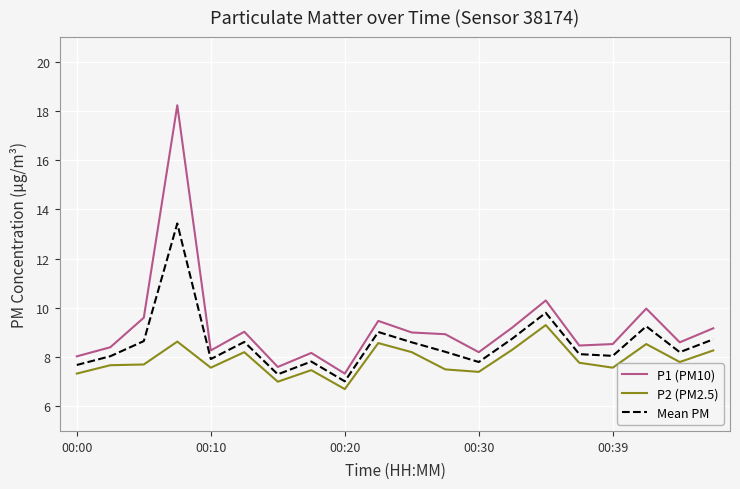

True or false: P1 (PM10) and P2 (PM2.5) intersect in this chart.

False